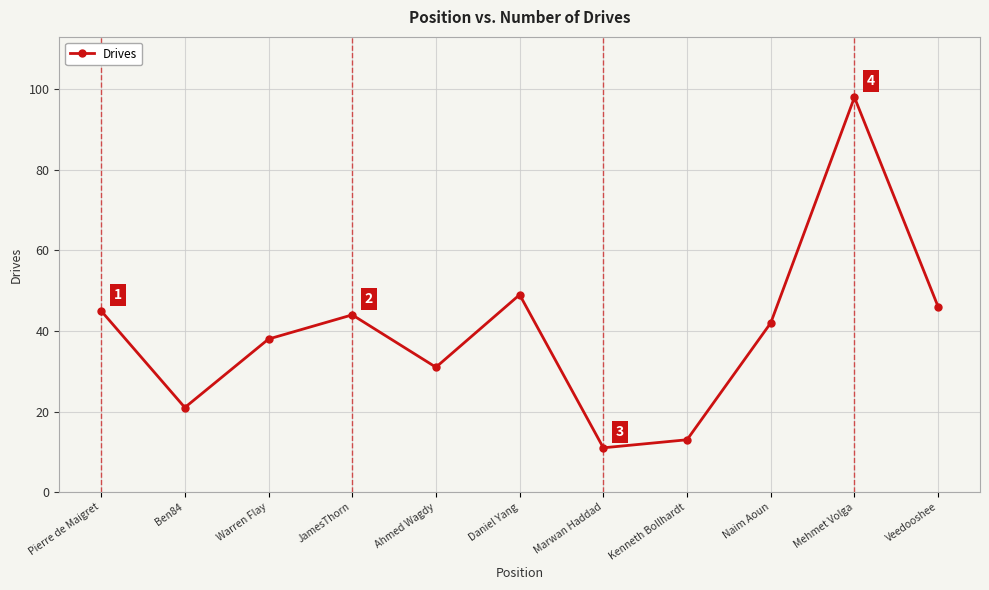

Which category has the lowest value across all series?

Marwan Haddad